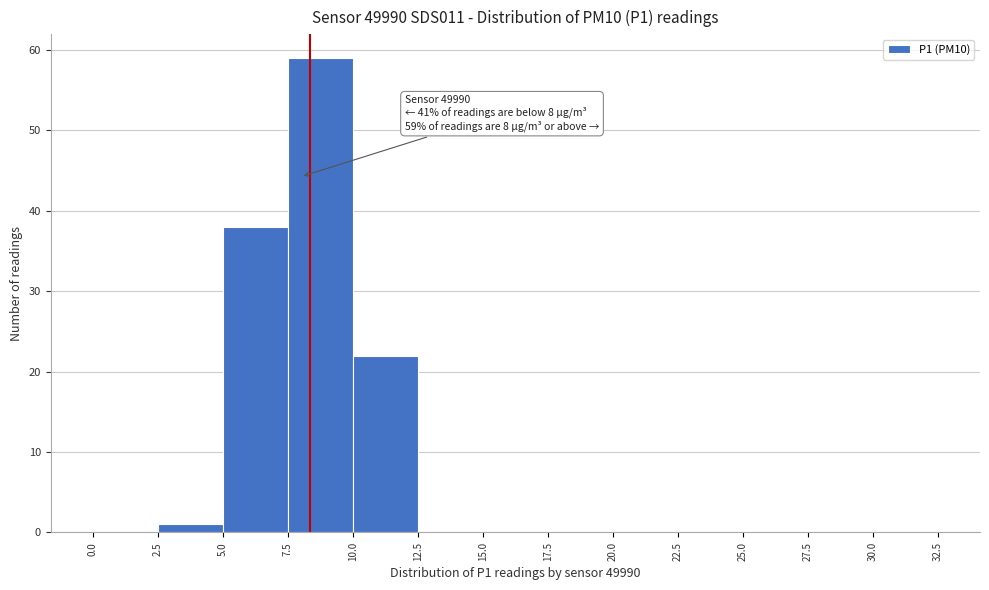

Which range on the x-axis has the tallest bar?

7.5 to 10.0